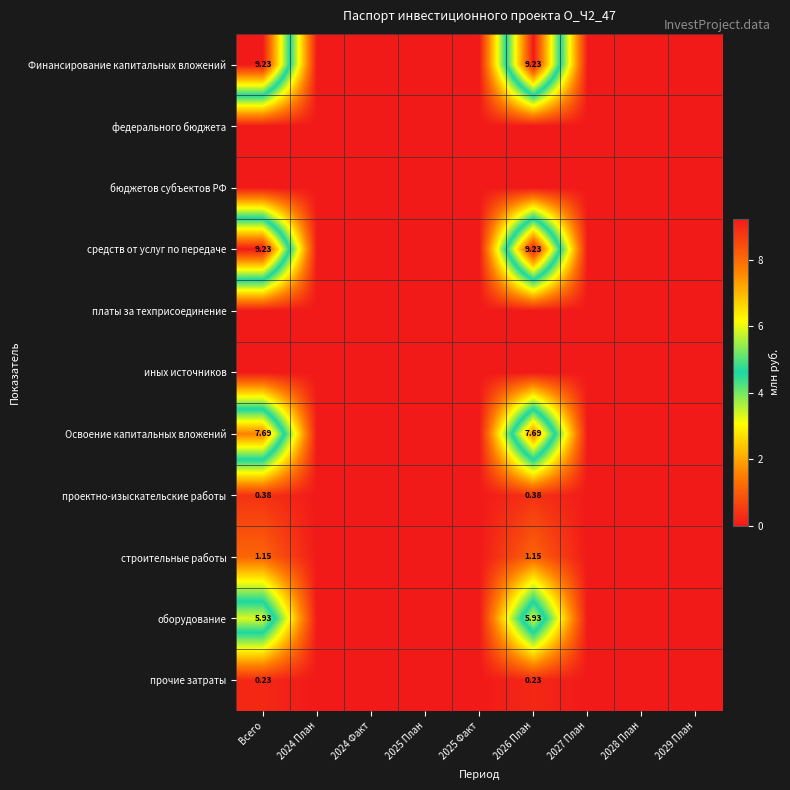

The Финансирование капитальных вложений series shows 0.0 at 2029 План. True or false?

True